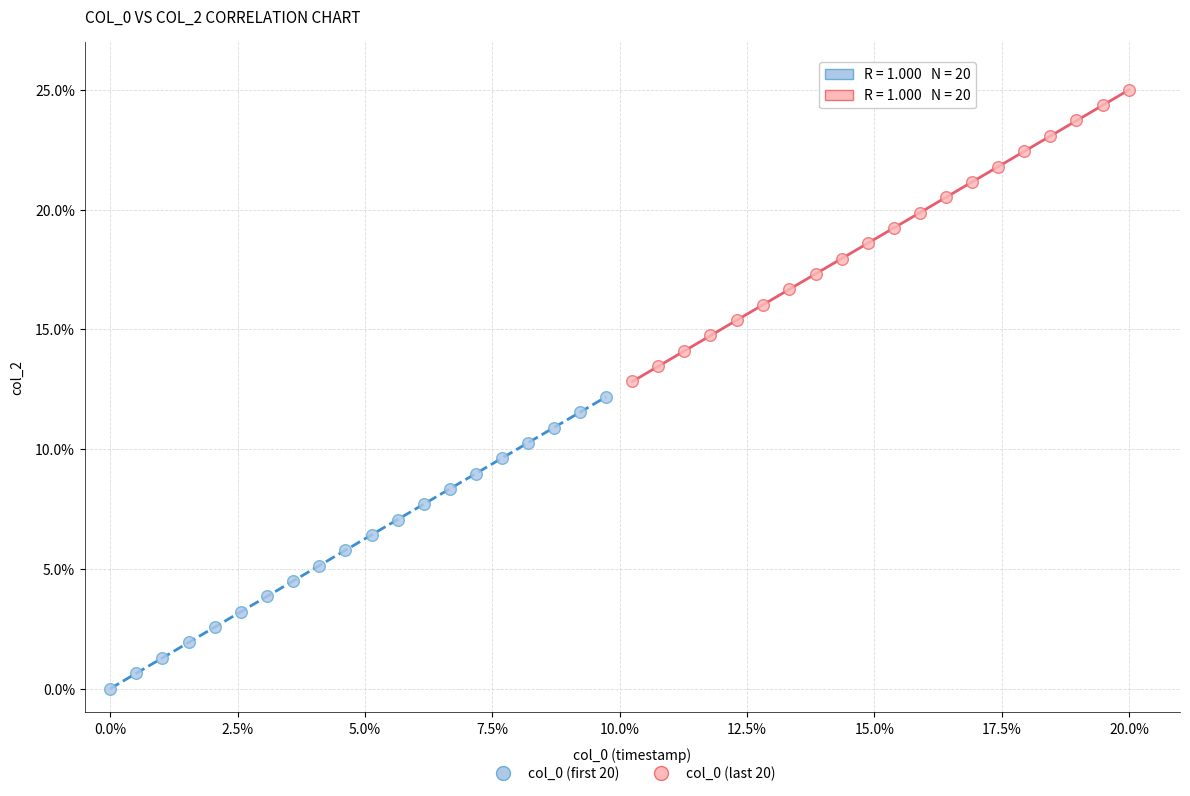

Which series contains the highest Y value?

col_0 (last 20)